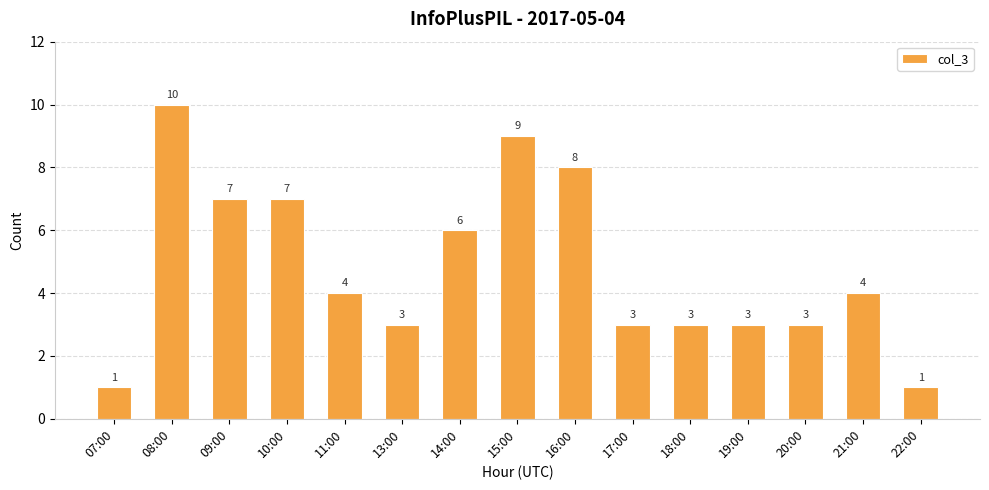

What is the label of the 11th bar from the right?

11:00